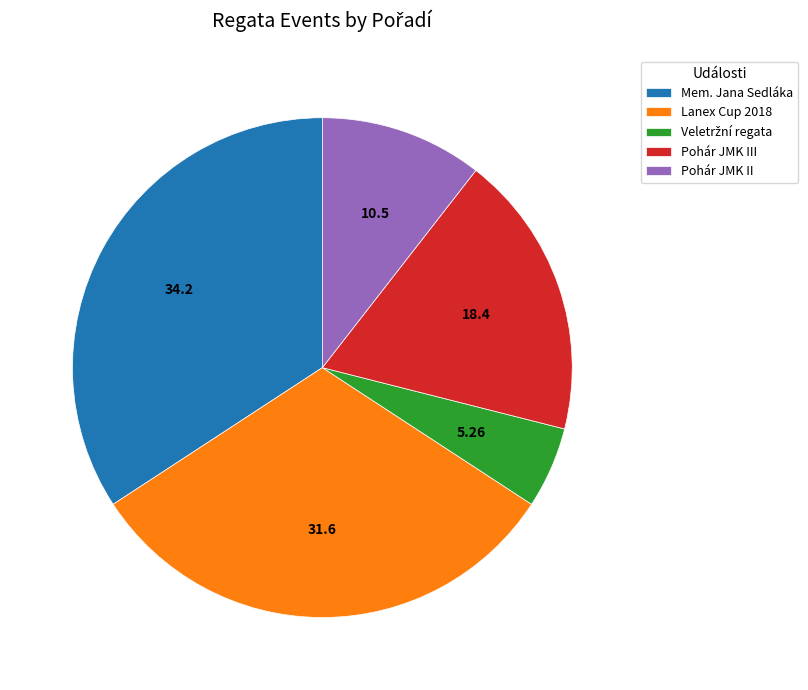

Does Pohár JMK II account for over 50% of the chart?

No